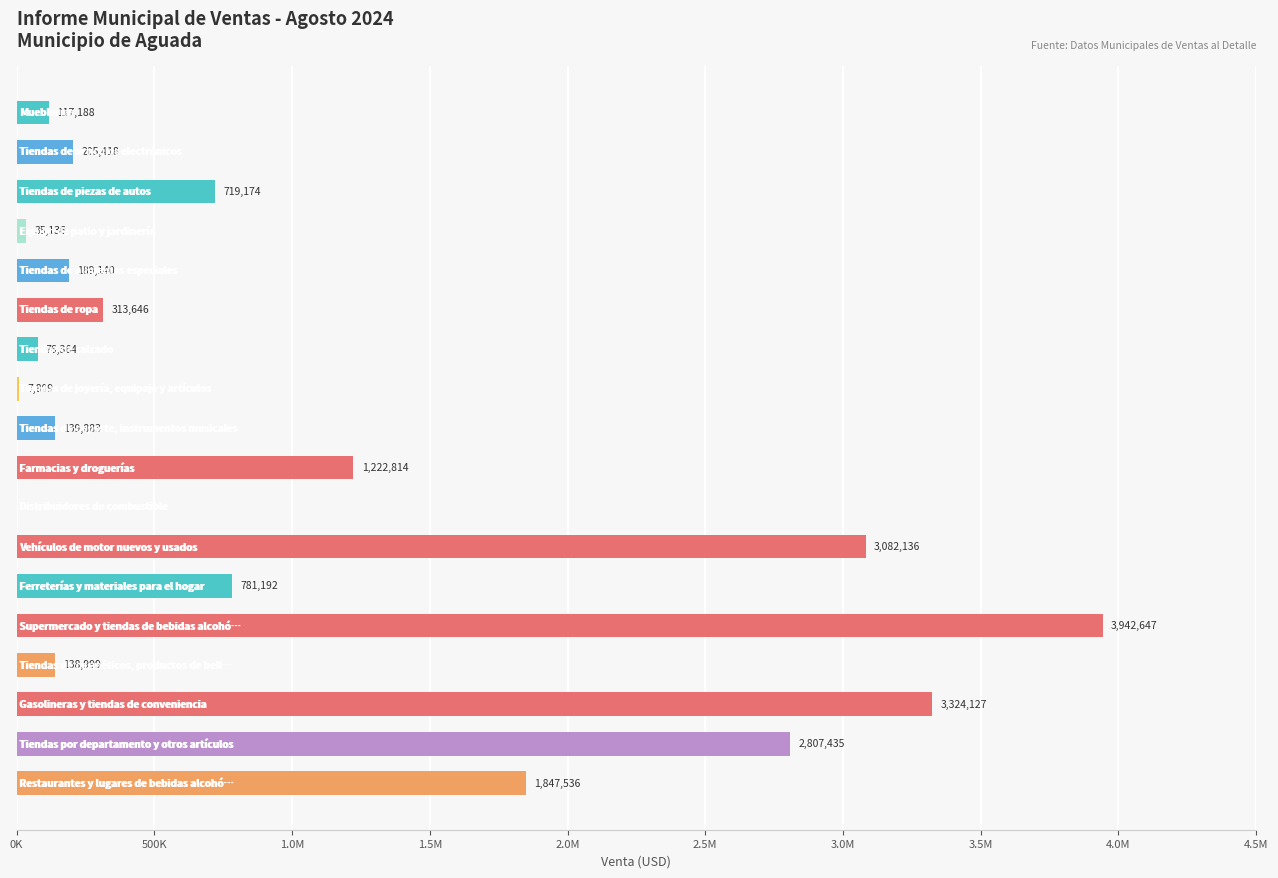

Does the chart contain stacked bars?

No